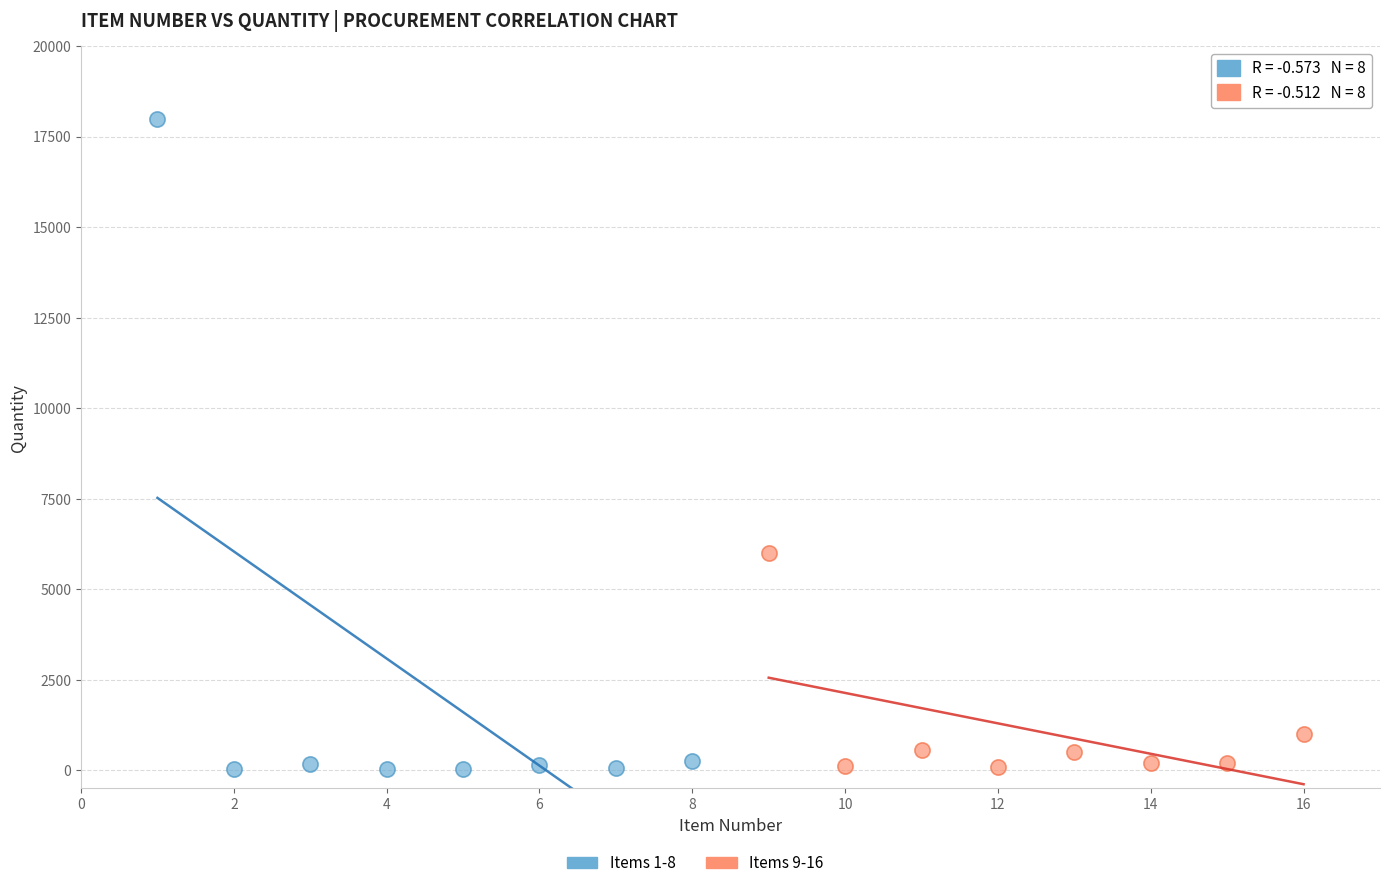

Which series reaches the maximum Y coordinate?

Items 1-8